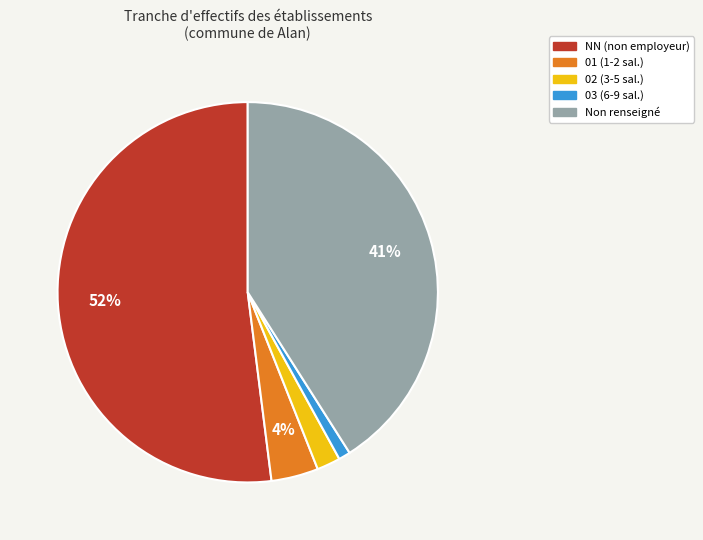

To the nearest percent, what is the combined percentage of 03 (6-9 sal.) and Non renseigné?

42%